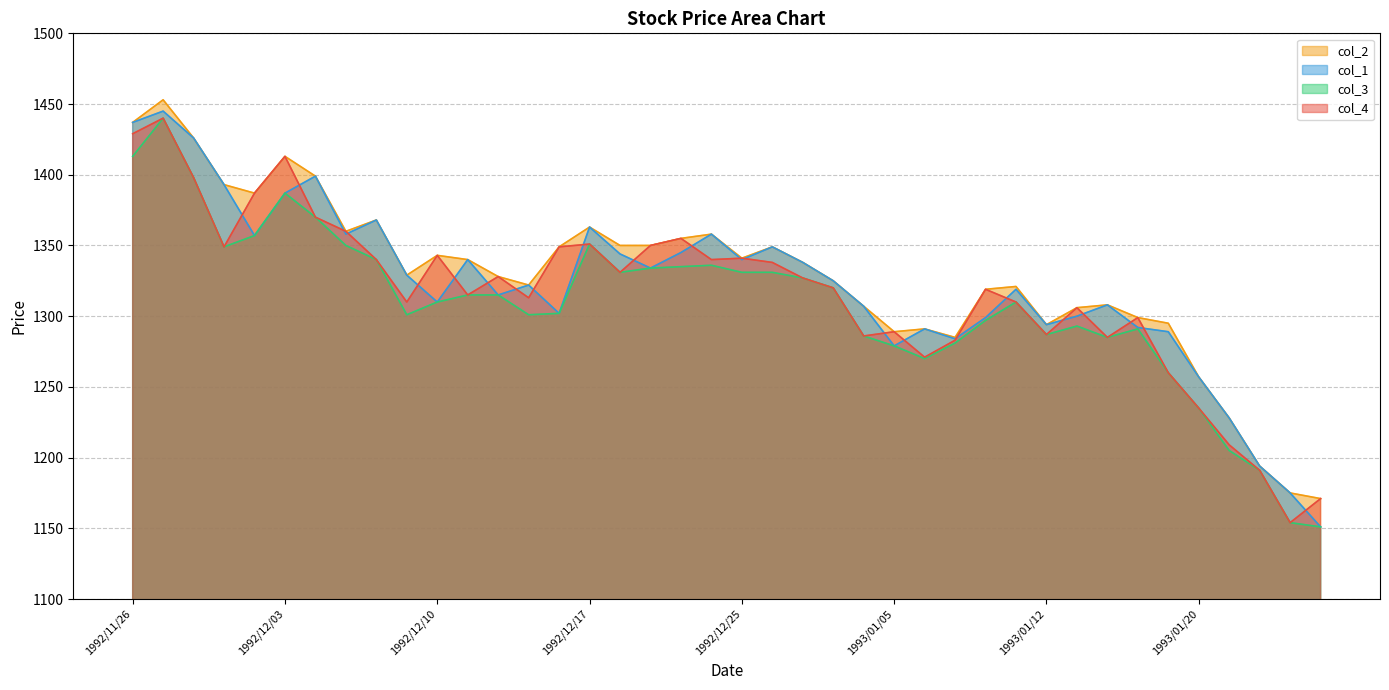

What is the difference between the maximum and minimum values in the col_3 series?

289